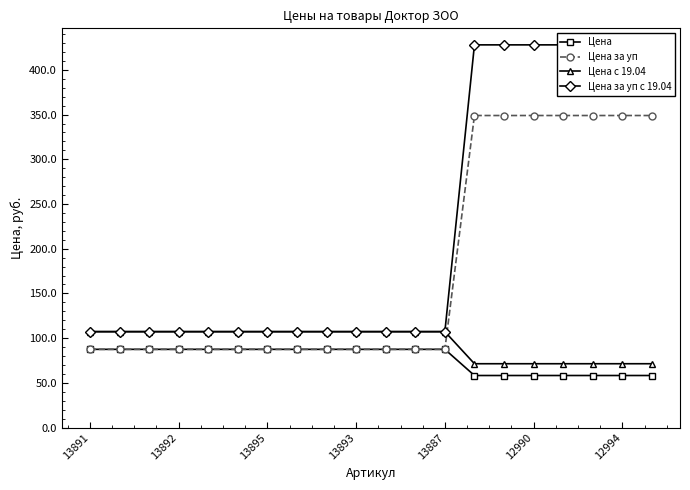

At which label is Цена за уп с 19.04 closest to 267?

13891